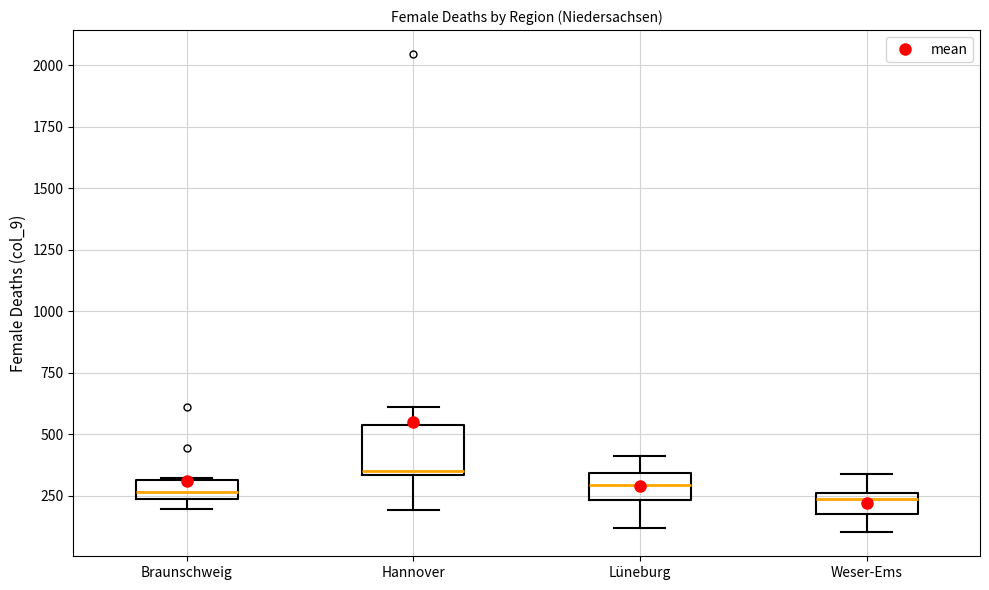

Reading left to right, read every box against the y-axis: the position of its median line, the range the box covers, and the ends of its whiskers. The values are not printed on the chart, so give them approximately, as read against the axis.

Braunschweig: median 250 (just above the box's lower edge), box 250 to 300, whiskers 200 to 300
Hannover: median 350, box 350 to 550, whiskers 200 to 600
Lüneburg: median 300, box 250 to 350, whiskers 100 to 400
Weser-Ems: median 250 (just below the box's upper edge), box 150 to 250, whiskers 100 to 350